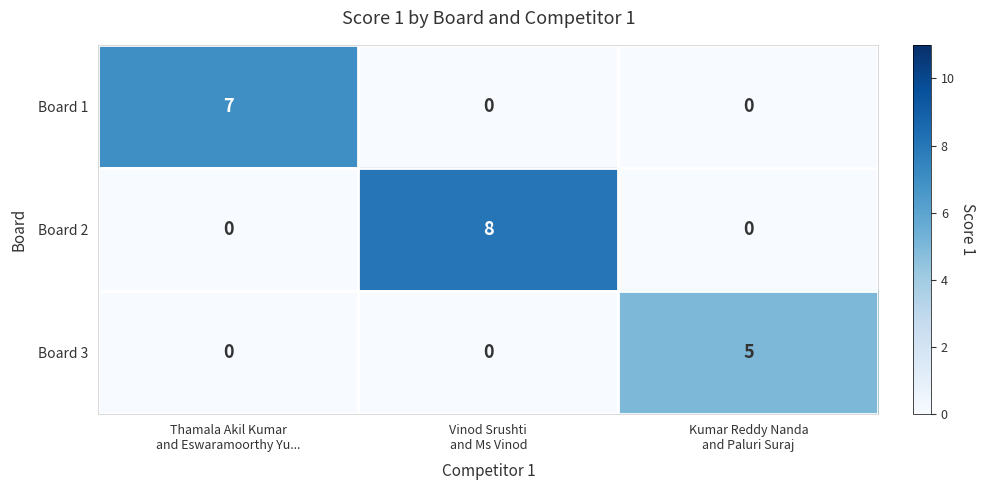

How many data points does each series have?

3